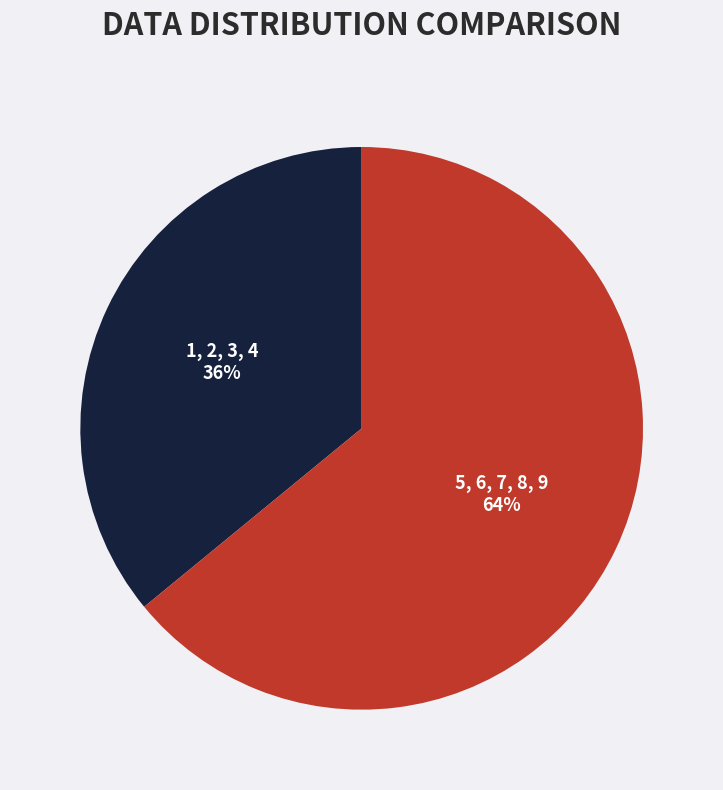

Does any single category account for the majority?

Yes